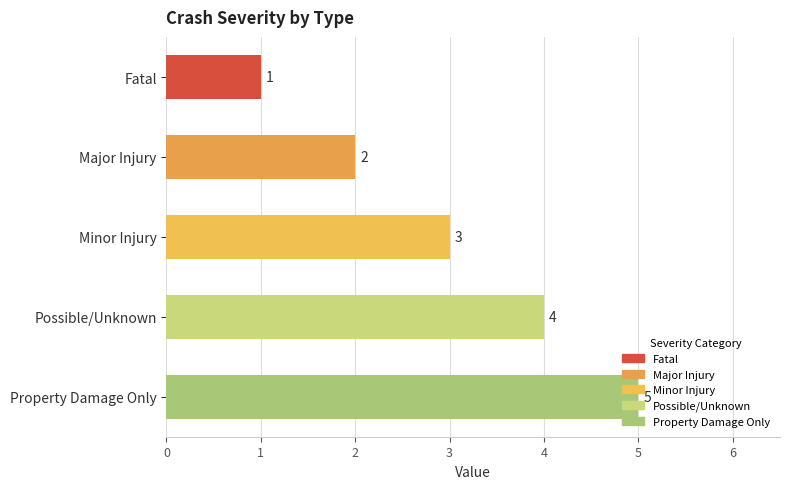

Count the number of categories in the chart.

5